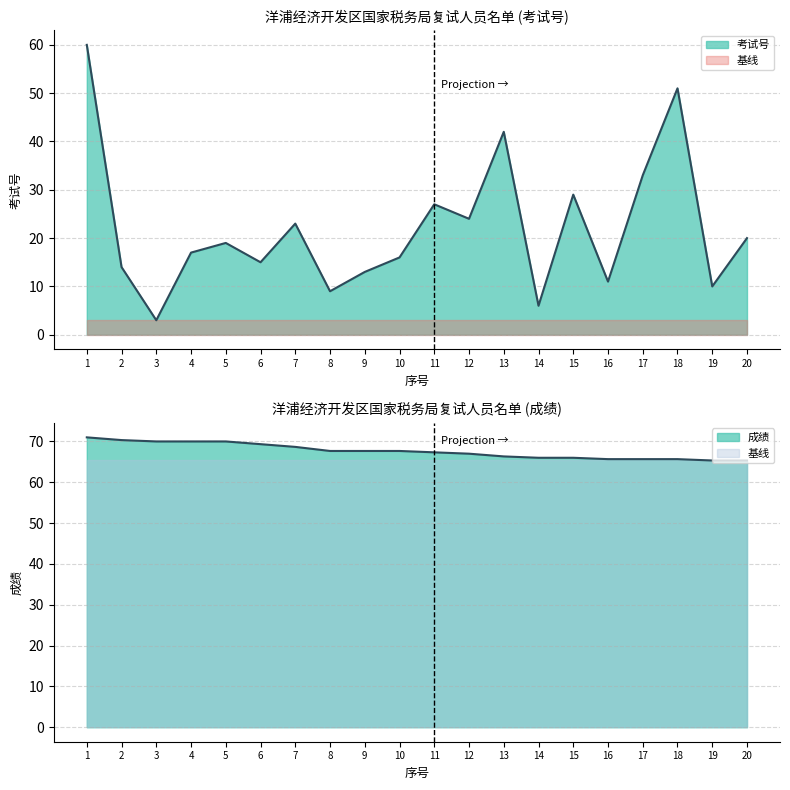

Reading right to left, what are all the values shown in this chart?

考试号: 20=20.0	19=10.0	18=51.0	17=33.0	16=11.0	15=29.0	14=6.0	13=42.0	12=24.0	11=27.0	10=16.0	9=13.0	8=9.0	7=23.0	6=15.0	5=19.0	4=17.0	3=3.0	2=14.0	1=60.0
成绩: 20=65.3	19=65.3	18=65.7	17=65.7	16=65.7	15=66.0	14=66.0	13=66.3	12=67.0	11=67.3	10=67.7	9=67.7	8=67.7	7=68.7	6=69.3	5=70.0	4=70.0	3=70.0	2=70.3	1=71.0